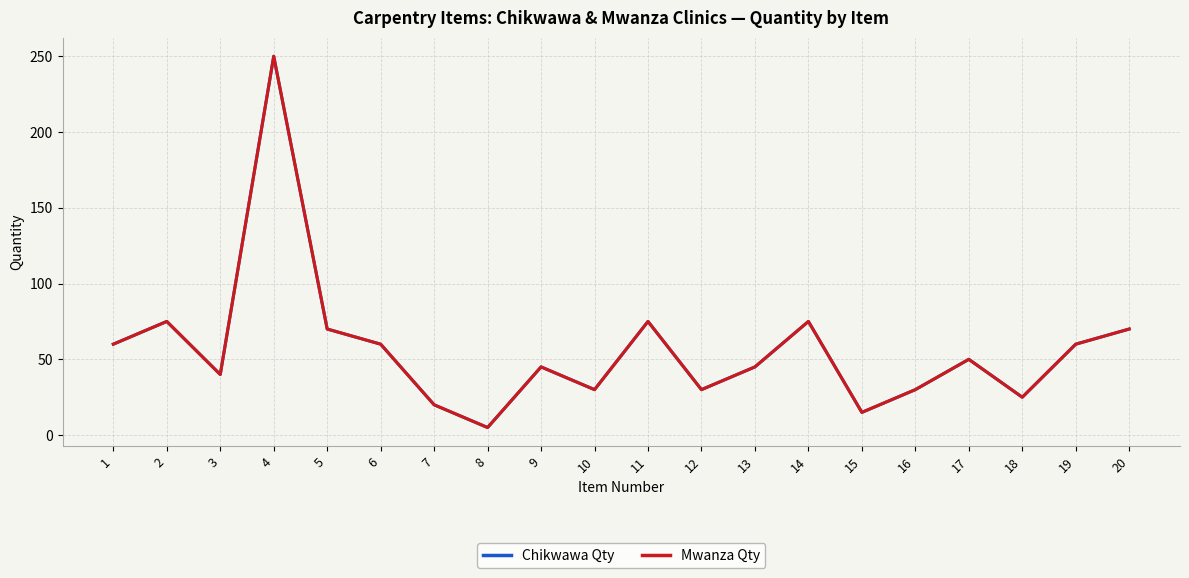

Is this an area chart (filled region under the line)?

No